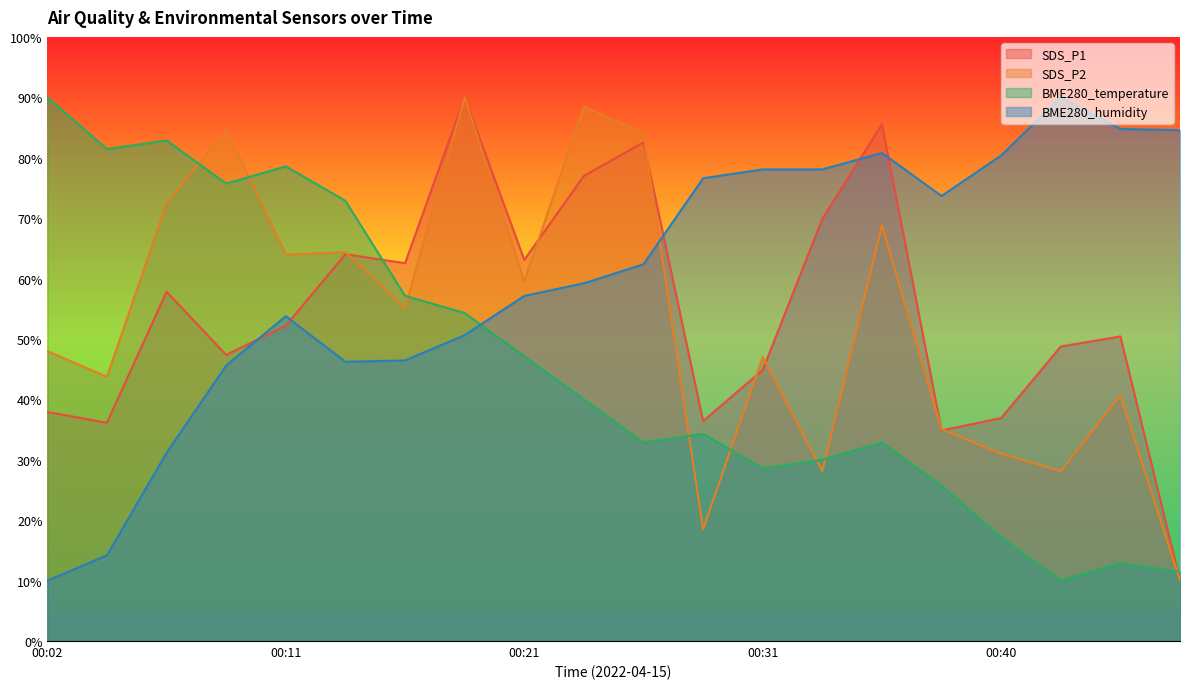

List the labels in order of SDS_P2 value, smallest first.

00:48, 00:28, 00:33, 00:43, 00:40, 00:38, 00:45, 00:04, 00:31, 00:02, 00:16, 00:21, 00:11, 00:14, 00:36, 00:06, 00:26, 00:09, 00:23, 00:19